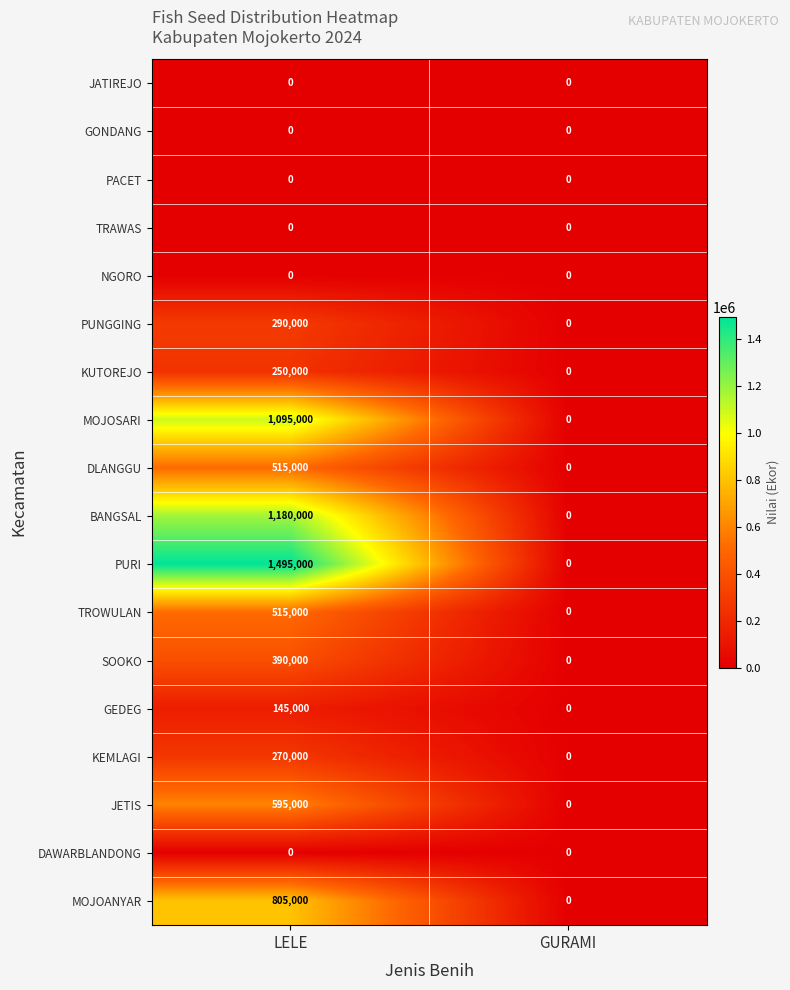

What is the highest value of the KUTOREJO series?

250000